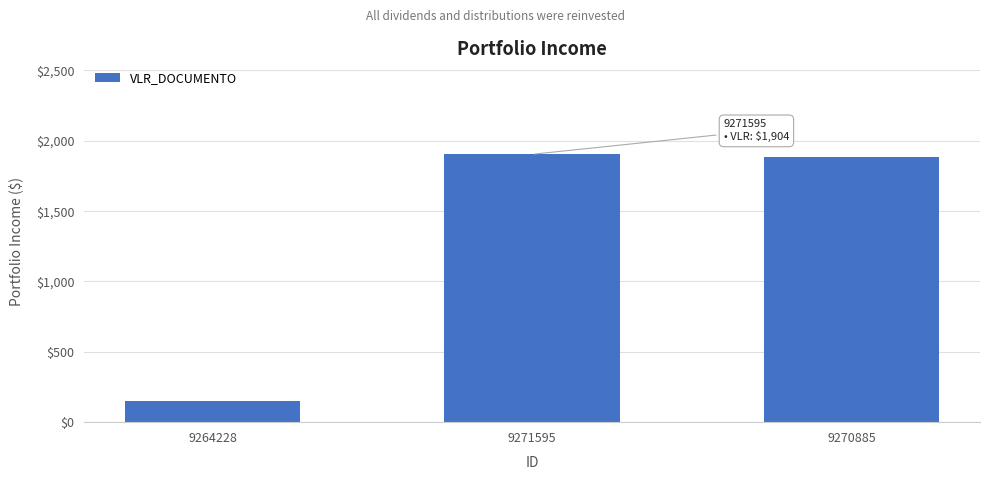

Rank the categories by value from lowest to highest.

9264228, 9270885, 9271595